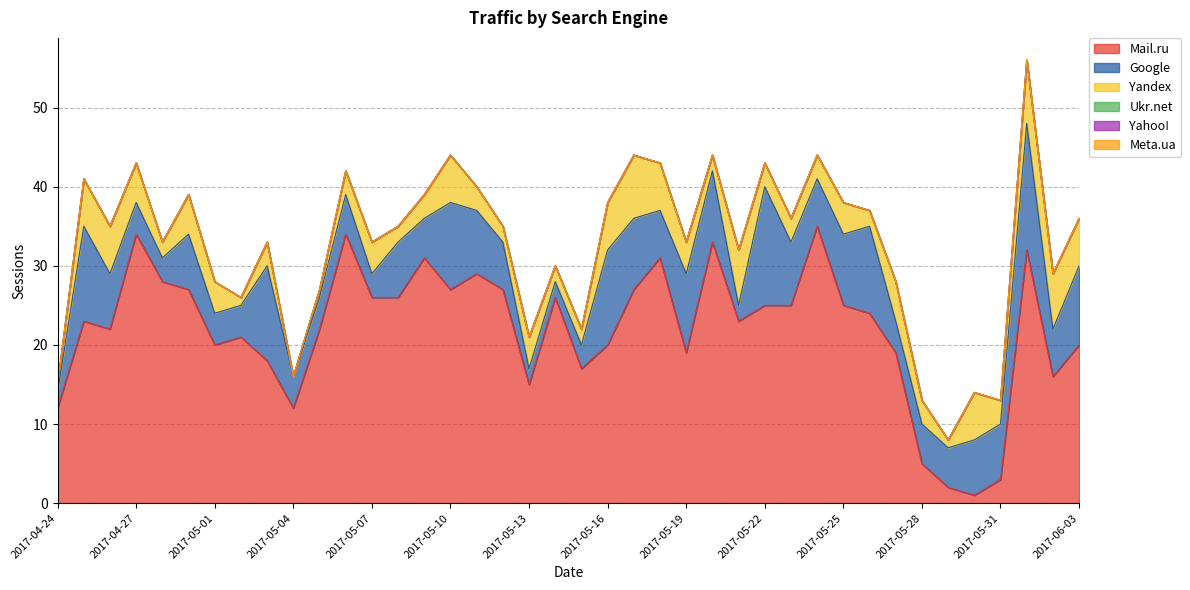

What is the difference between the highest and lowest values at 2017-05-07?

26